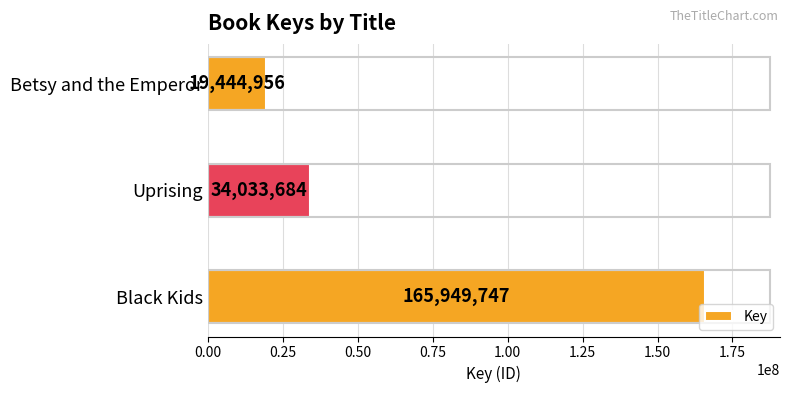

Reading top to bottom, what are all the values shown in this chart?

19444956	34033684	165949747